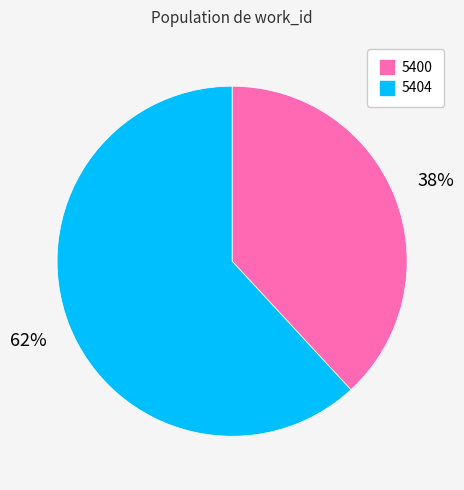

Is it true that 5400 is 38% of the pie?

True